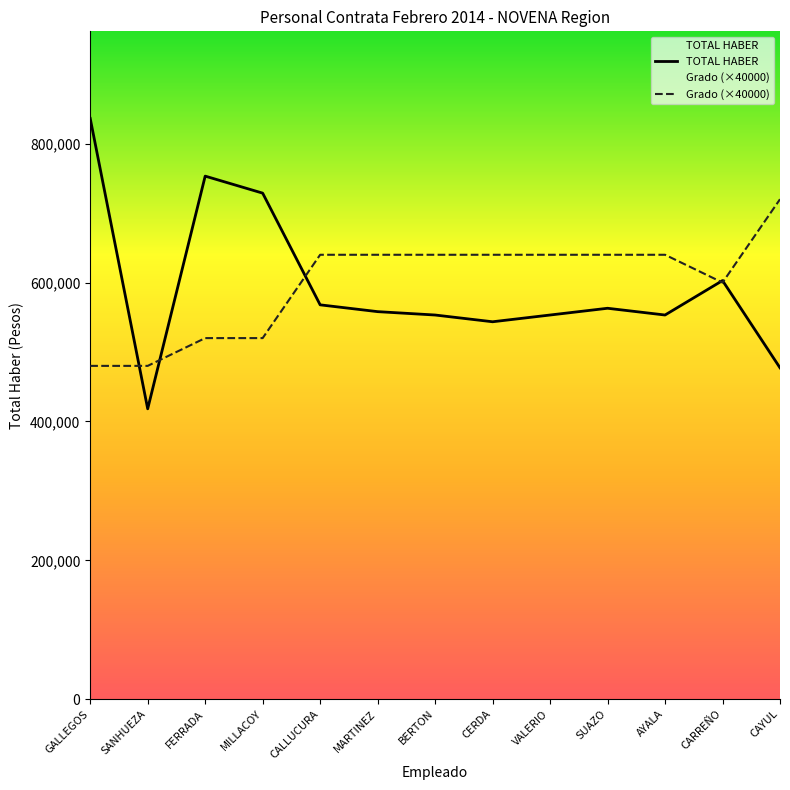

The TOTAL HABER series shows 553243.0 at VALERIO. True or false?

True